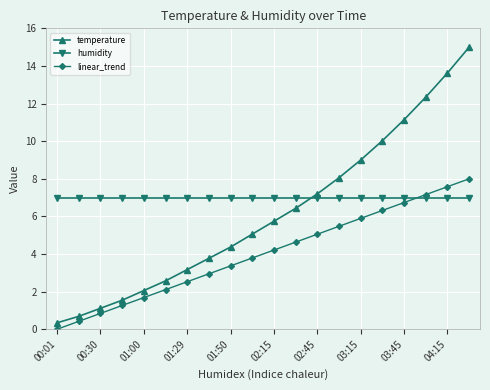

Which series has the largest range (max minus min)?

temperature